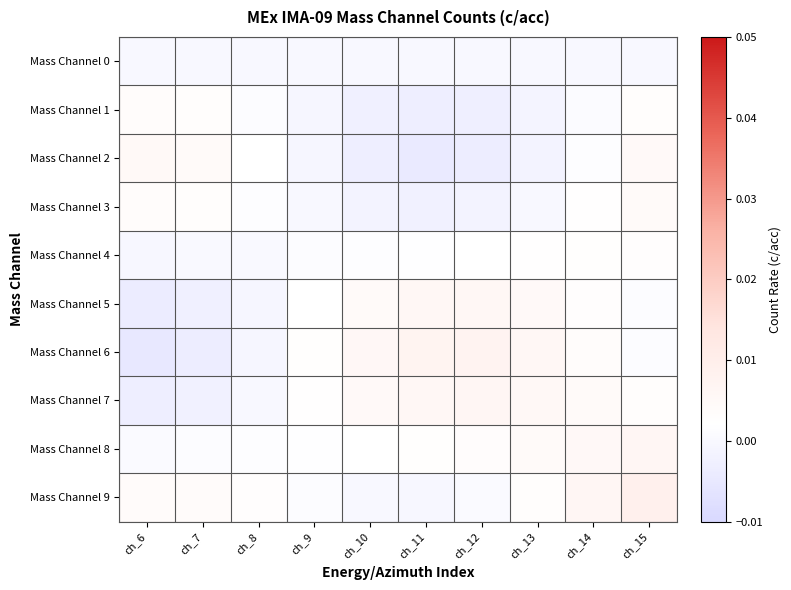

Reading right to left, list all the values displayed in this chart.

Mass Channel 0: ch_15=0.0	ch_14=0.0	ch_13=0.0	ch_12=0.0	ch_11=0.0	ch_10=0.0	ch_9=0.0	ch_8=0.0	ch_7=0.0	ch_6=0.0
Mass Channel 1: ch_15=0.0	ch_14=0.0	ch_13=-0.0	ch_12=-0.0	ch_11=-0.0	ch_10=-0.0	ch_9=-0.0	ch_8=0.0	ch_7=0.0	ch_6=0.0
Mass Channel 2: ch_15=0.0	ch_14=0.0	ch_13=-0.0	ch_12=-0.0	ch_11=-0.0	ch_10=-0.0	ch_9=-0.0	ch_8=0.0	ch_7=0.0	ch_6=0.0
Mass Channel 3: ch_15=0.0	ch_14=0.0	ch_13=0.0	ch_12=-0.0	ch_11=-0.0	ch_10=-0.0	ch_9=-0.0	ch_8=0.0	ch_7=0.0	ch_6=0.0
Mass Channel 4: ch_15=0.0	ch_14=0.0	ch_13=0.0	ch_12=0.0	ch_11=0.0	ch_10=0.0	ch_9=0.0	ch_8=0.0	ch_7=0.0	ch_6=-0.0
Mass Channel 5: ch_15=0.0	ch_14=0.0	ch_13=0.0	ch_12=0.0	ch_11=0.0	ch_10=0.0	ch_9=0.0	ch_8=-0.0	ch_7=-0.0	ch_6=-0.0
Mass Channel 6: ch_15=0.0	ch_14=0.0	ch_13=0.0	ch_12=0.0	ch_11=0.0	ch_10=0.0	ch_9=0.0	ch_8=-0.0	ch_7=-0.0	ch_6=-0.0
Mass Channel 7: ch_15=0.0	ch_14=0.0	ch_13=0.0	ch_12=0.0	ch_11=0.0	ch_10=0.0	ch_9=0.0	ch_8=-0.0	ch_7=-0.0	ch_6=-0.0
Mass Channel 8: ch_15=0.0	ch_14=0.0	ch_13=0.0	ch_12=0.0	ch_11=0.0	ch_10=0.0	ch_9=0.0	ch_8=0.0	ch_7=0.0	ch_6=0.0
Mass Channel 9: ch_15=0.0	ch_14=0.0	ch_13=0.0	ch_12=0.0	ch_11=-0.0	ch_10=-0.0	ch_9=0.0	ch_8=0.0	ch_7=0.0	ch_6=0.0